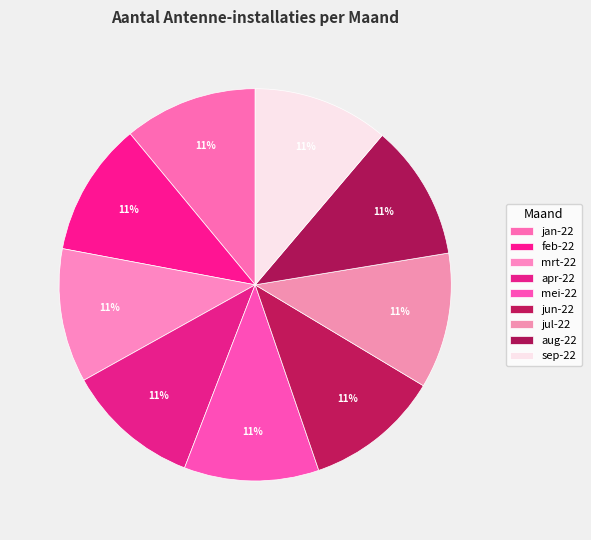

How many slices are in this pie chart?

9